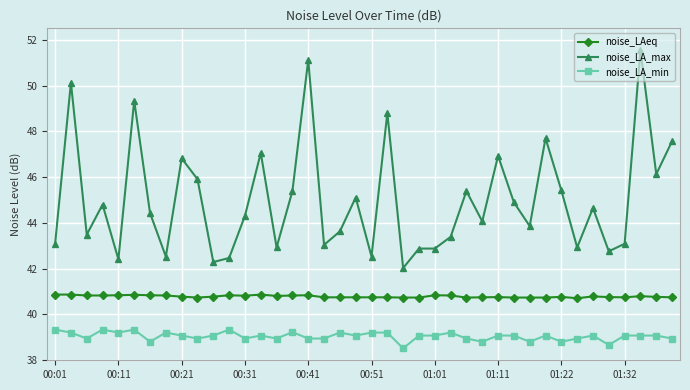

What is the value of the noise_LA_max point at the 1st from the left?

43.1